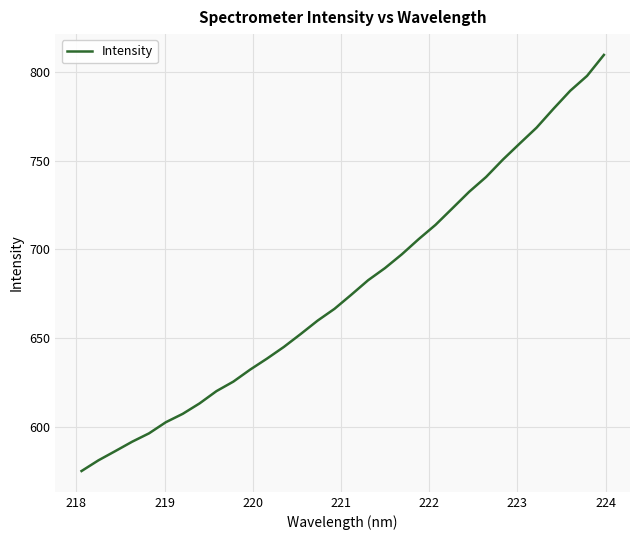

What is the difference between the maximum and minimum values?

234.6